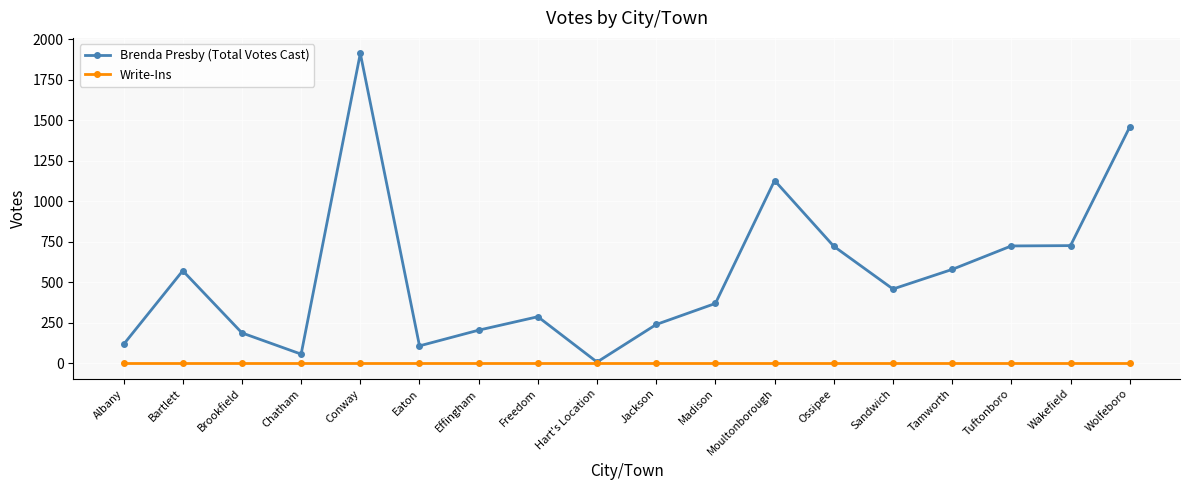

The Write-Ins series shows 0 at Tuftonboro. True or false?

True